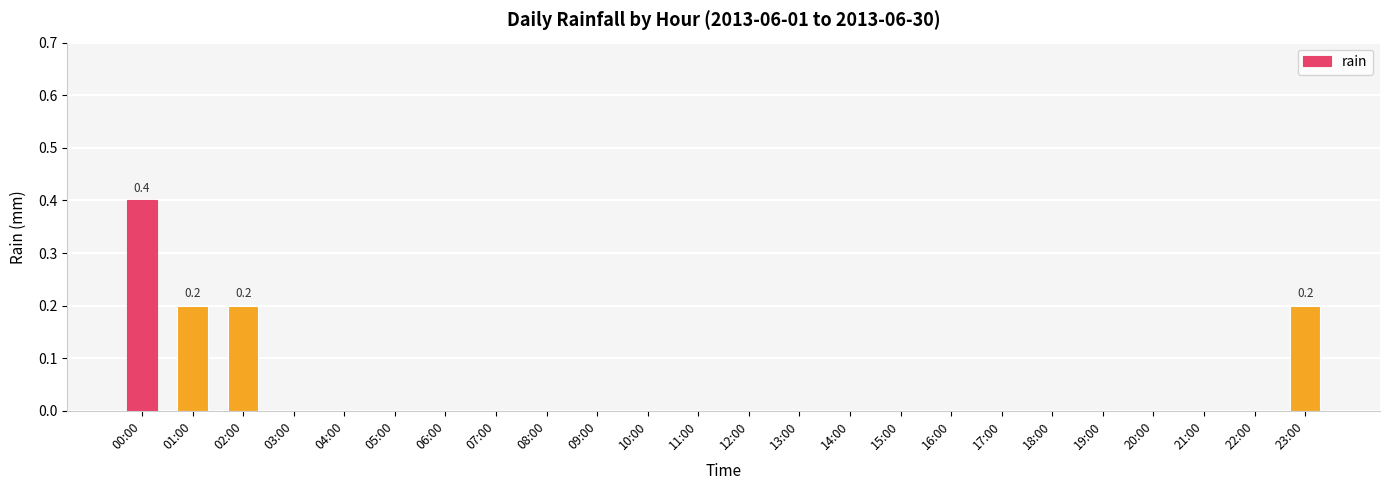

At which category does the chart reach its peak across all series?

00:00